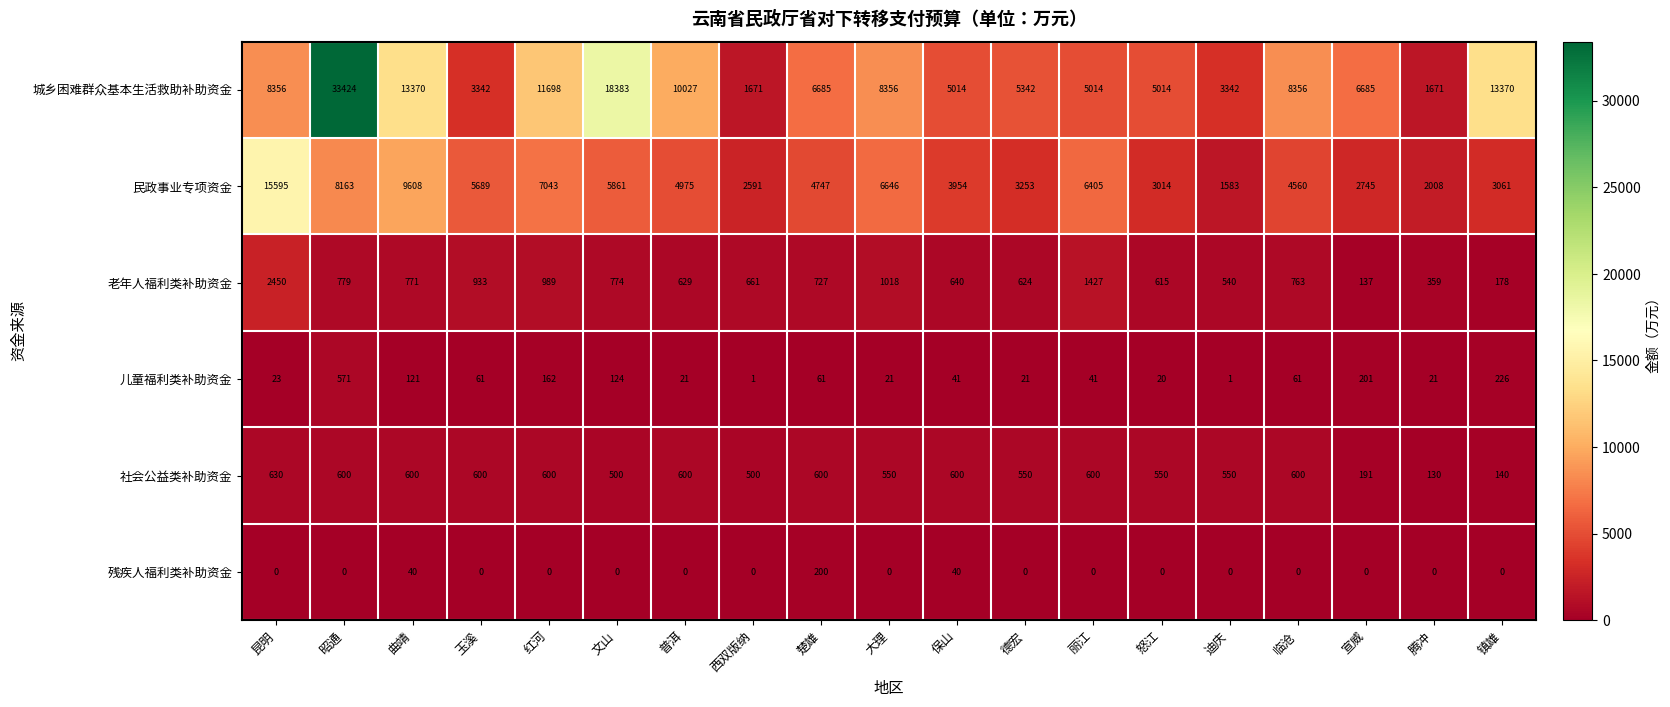

What is the maximum value shown in the chart?

33424